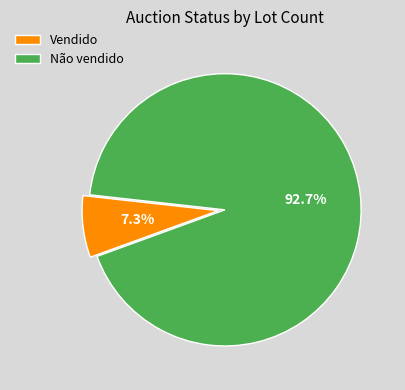

To the nearest percent, what portion does Não vendido represent?

93%